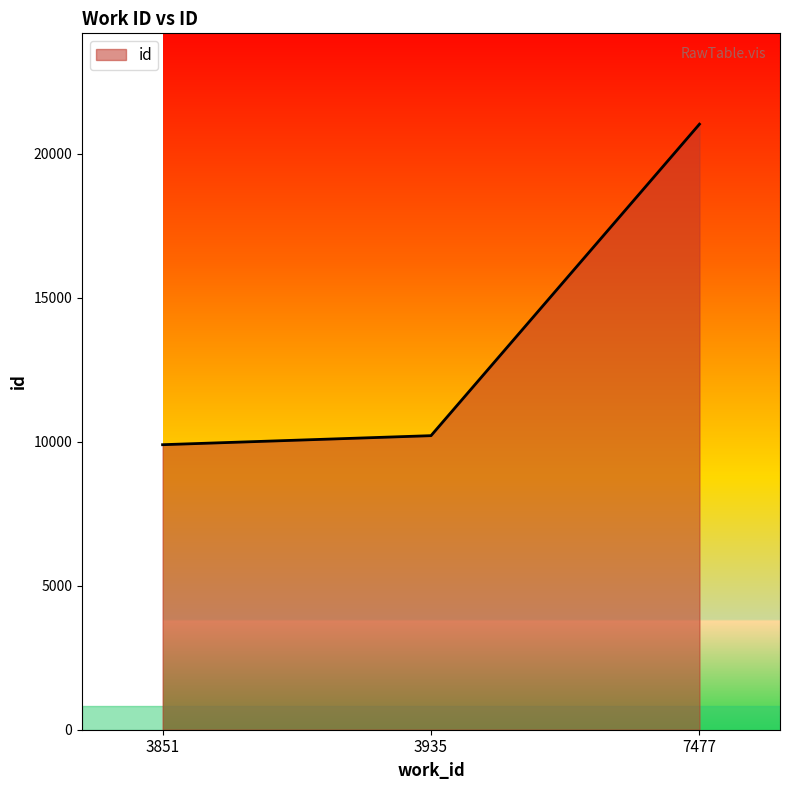

Does the chart have visible grid lines?

No